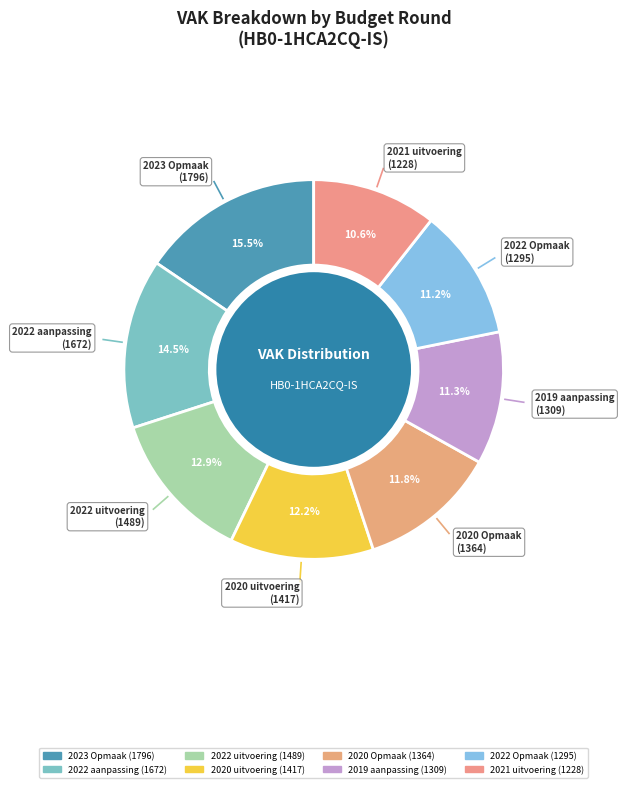

Does 2021 uitvoering represent more than half of the total?

No